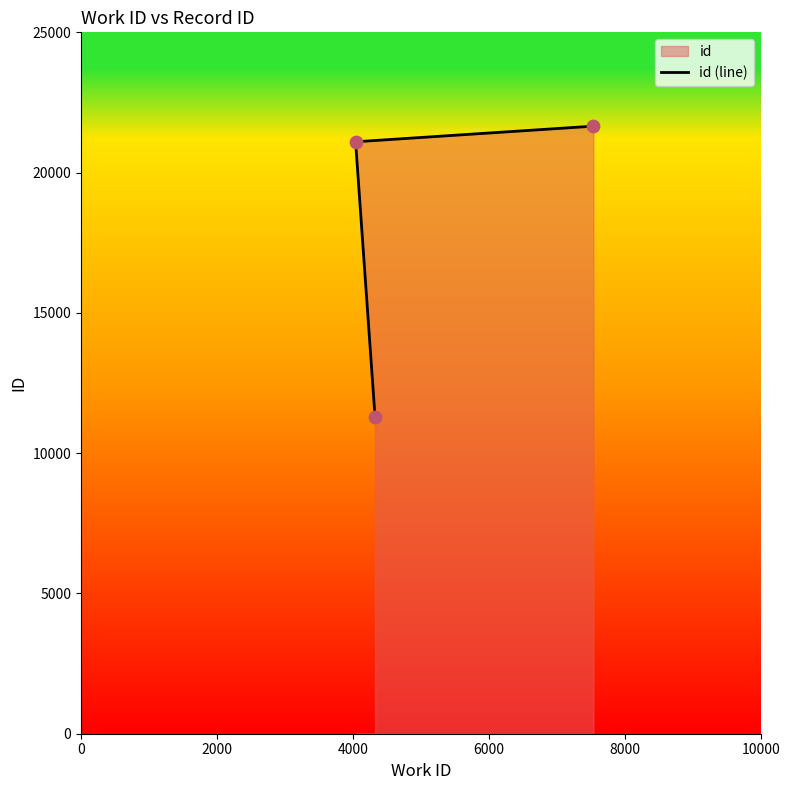

Between 4000 and 0, which is larger?

4000